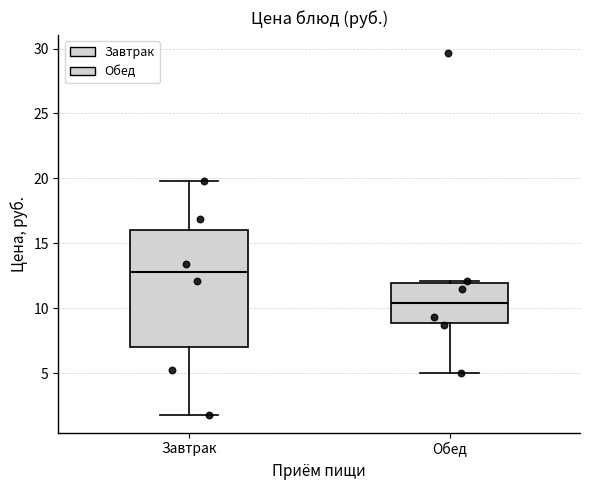

Reading left to right, read every box against the y-axis: the position of its median line, the range the box covers, and the ends of its whiskers. The values are not printed on the chart, so give them approximately, as read against the axis.

Завтрак: median 13.0, box 7.0 to 16.0, whiskers 2.0 to 20.0
Обед: median 10.5, box 9.0 to 12.0, whiskers 5.0 to 12.0 (just above the box's upper edge)